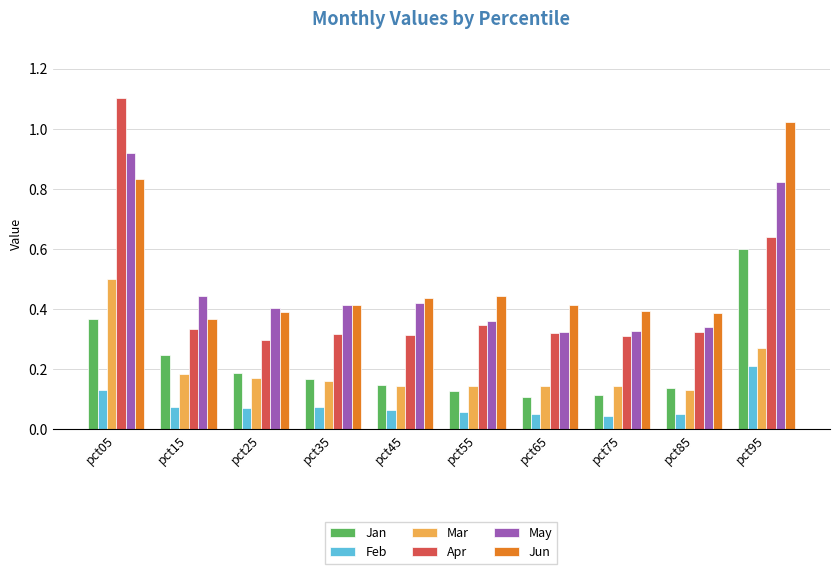

At how many categories does at least one series exceed 0?

10